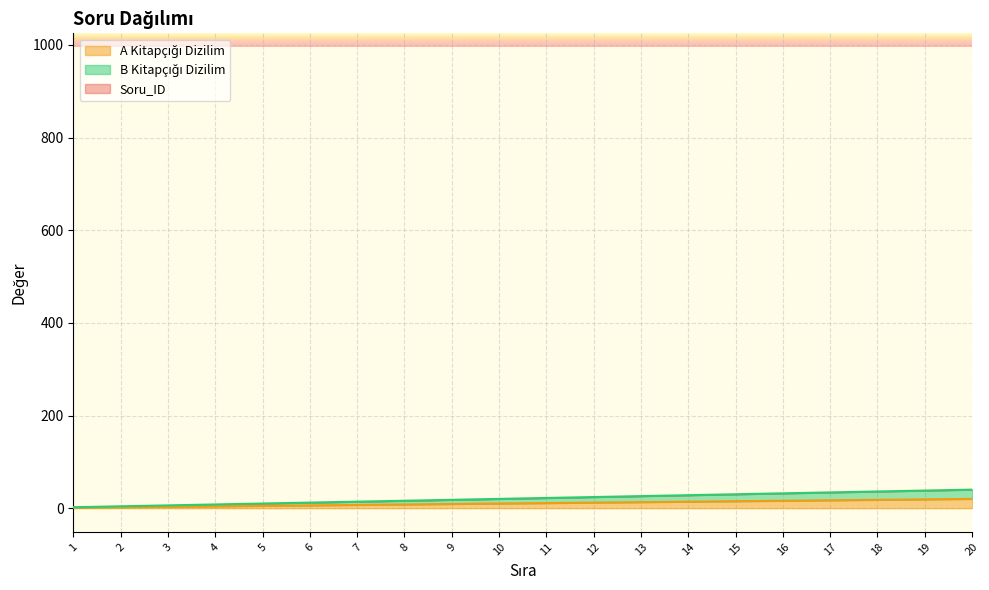

Does the chart display data point markers on the line(s)?

No